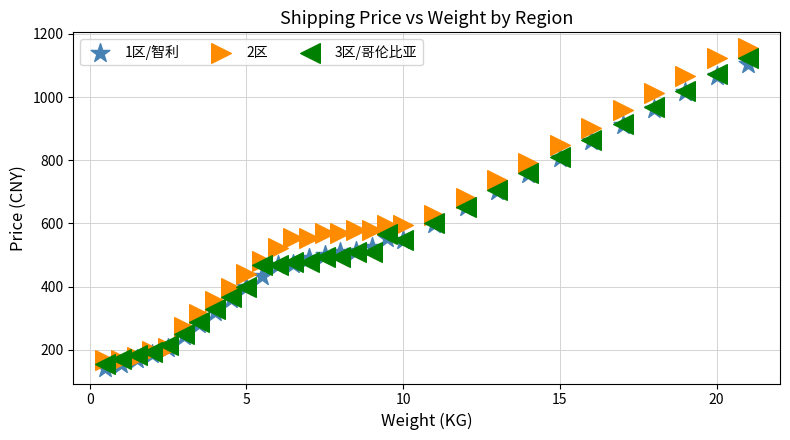

Which series reaches the maximum Y coordinate?

2区